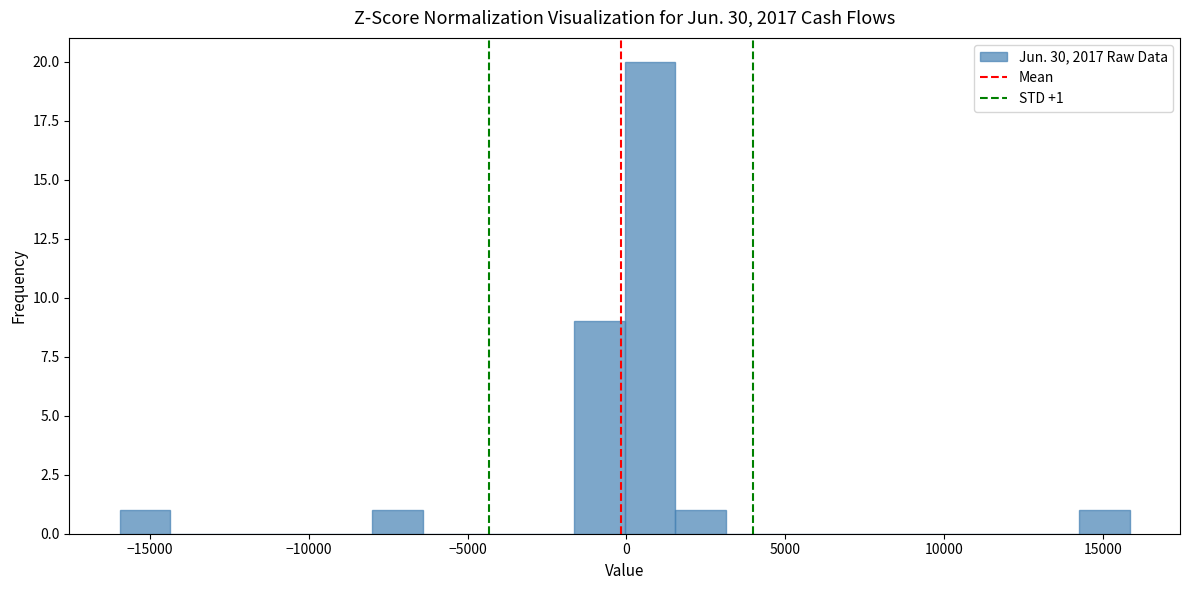

Around what value on the x-axis is the tallest bar? Give the approximate position of its centre, as read against the axis.

500